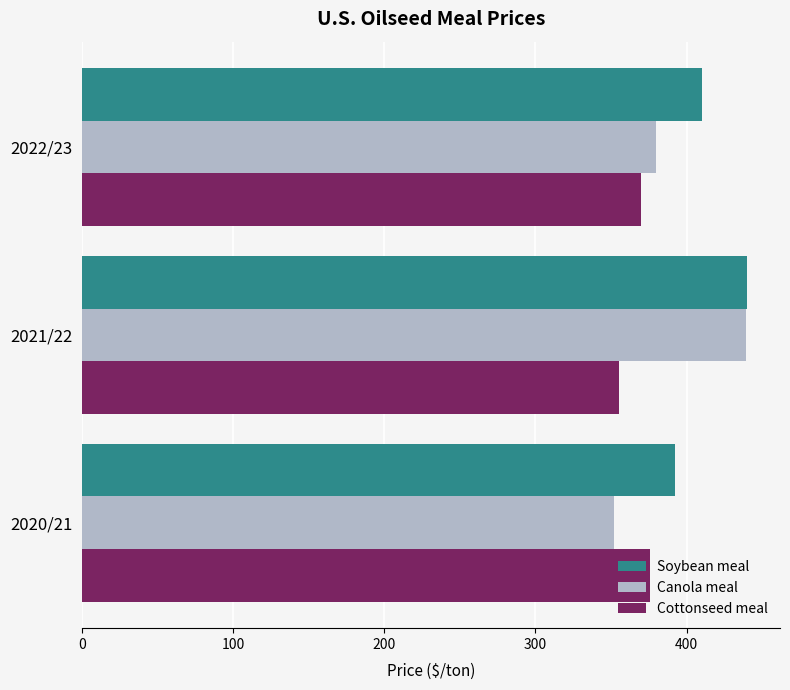

How many series are shown in this chart?

3